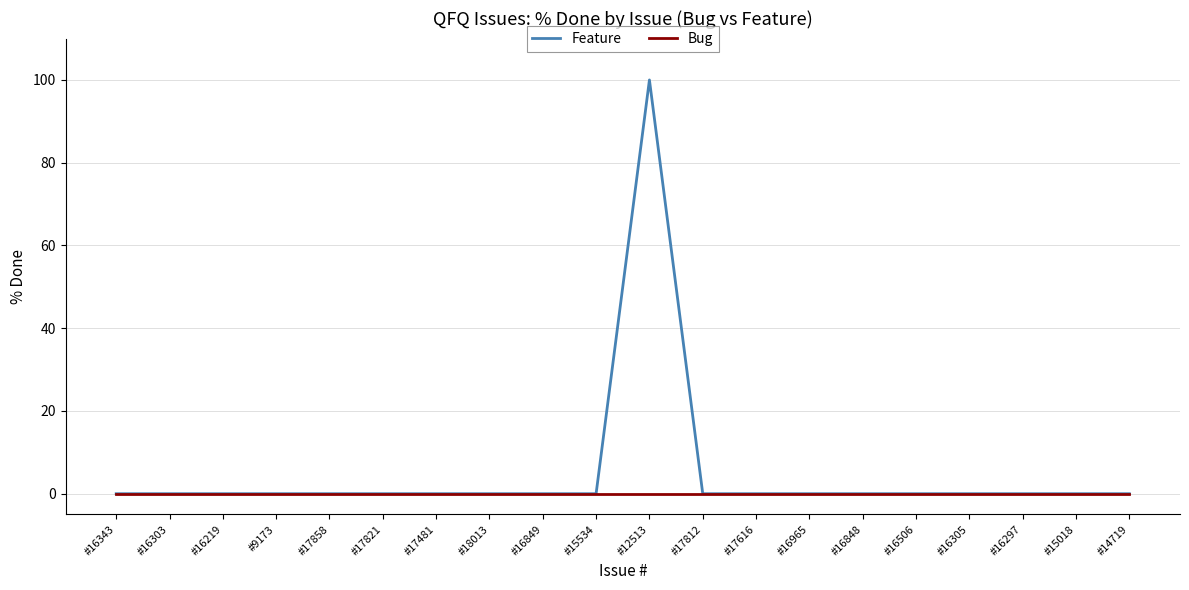

Count the number of data series in this chart.

2